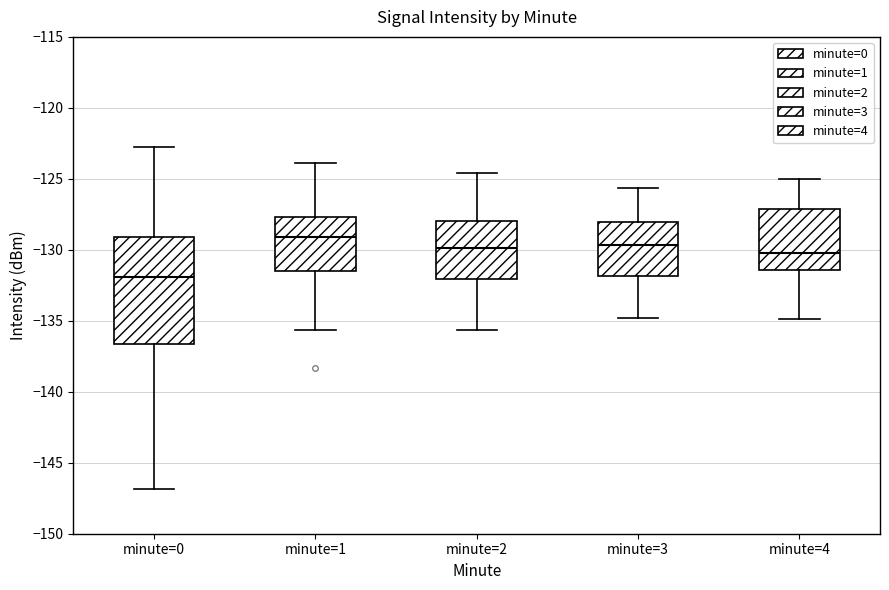

Where is the lower edge of the box for minute=4 on the y-axis? The values are not printed on the chart, so give them approximately, as read against the axis.

-131.5